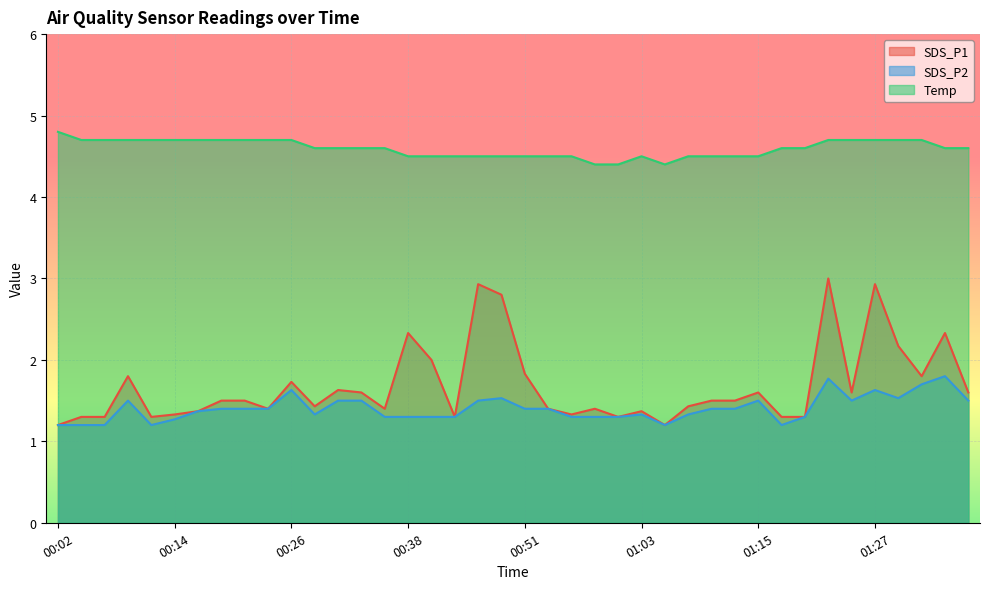

What is the label of the 20th point from the left?

00:48